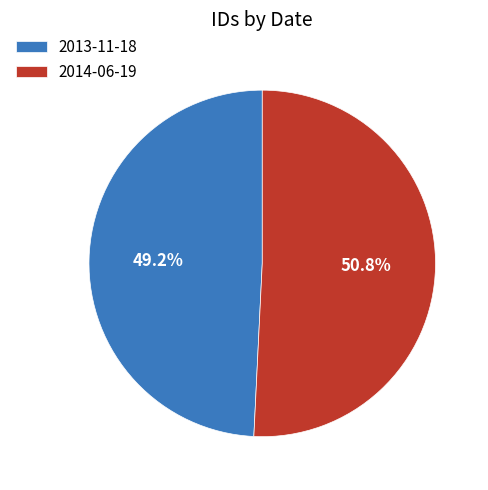

What is the smallest slice in the pie chart?

2013-11-18